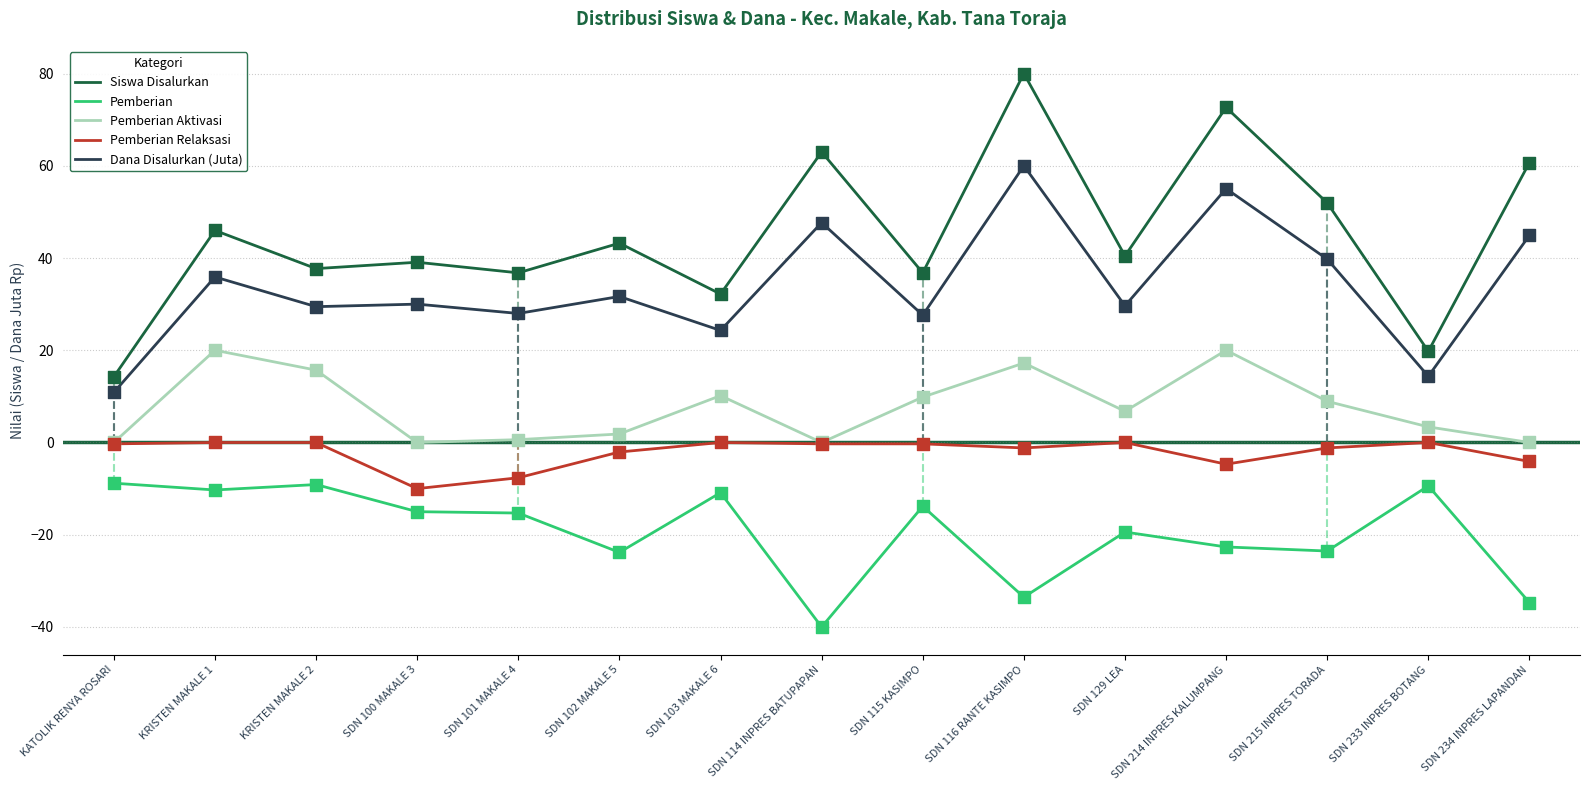

What is the total value across all series at SDN 129 LEA?

57.4